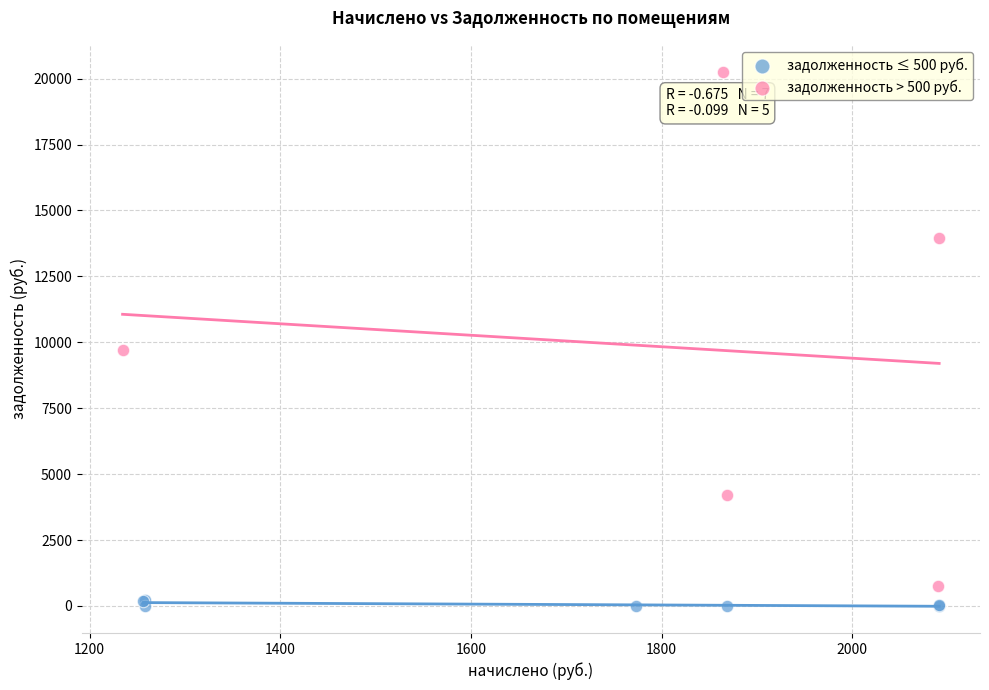

What are all the series names shown in the legend?

задолженность ≤ 500 руб., задолженность > 500 руб.